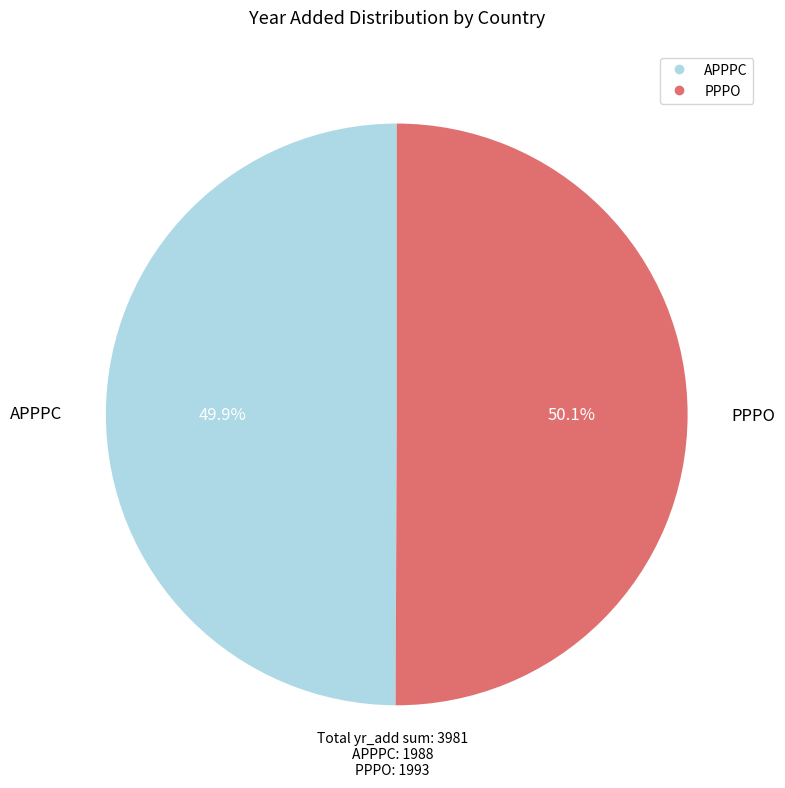

Combined, what portion of the pie is APPPC and PPPO?

100.0%